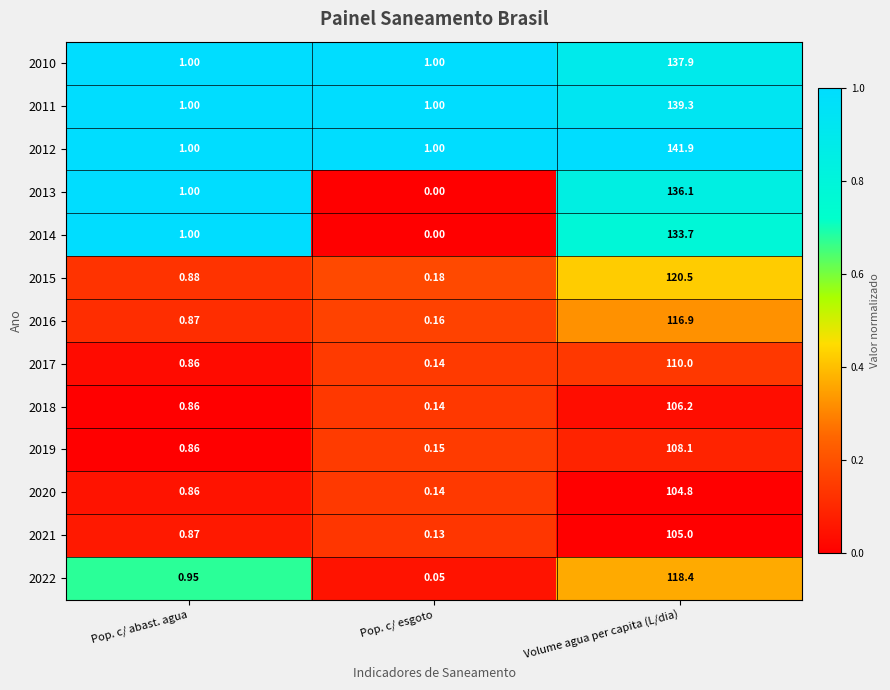

At which category is the sum across all series the highest?

Volume agua per capita (L/dia)